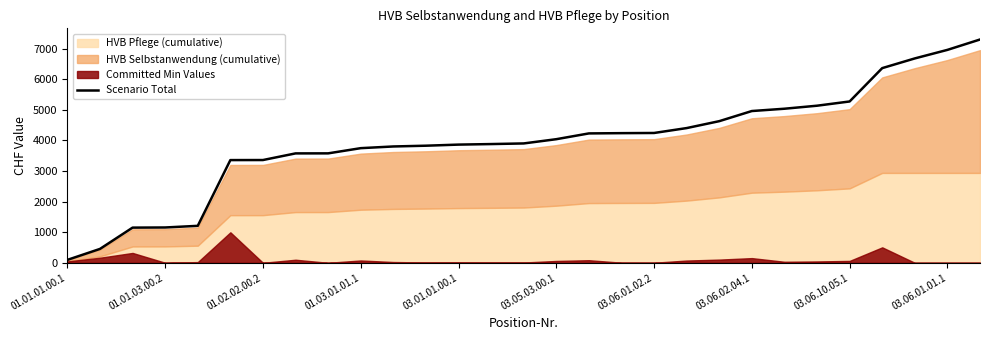

True or false: there are more than 0 points higher than both neighbors.

False